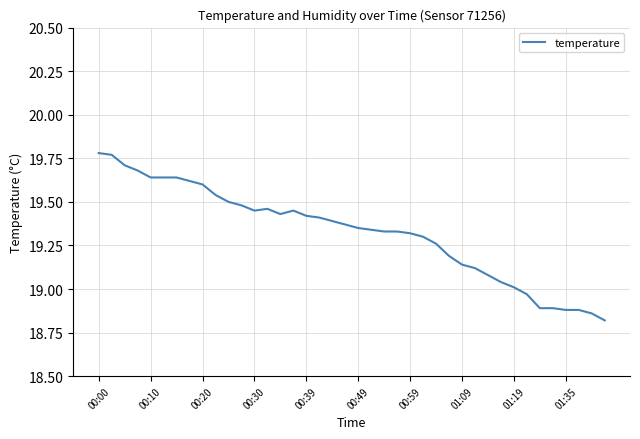

What is the difference between the maximum and minimum values?

1.0